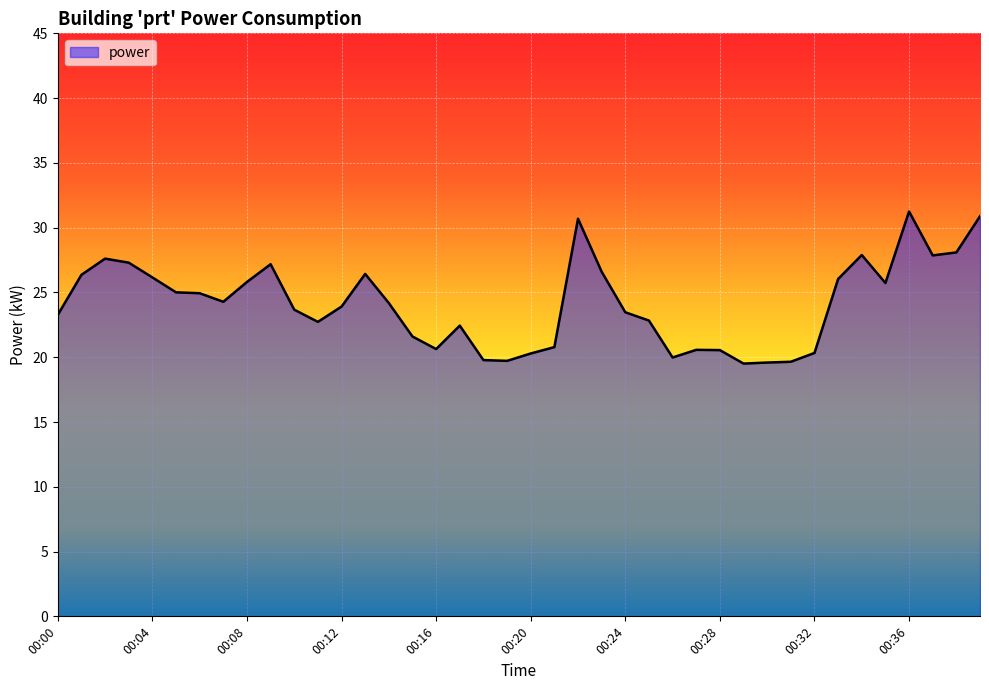

What is the minimum value shown in the chart?

19.5